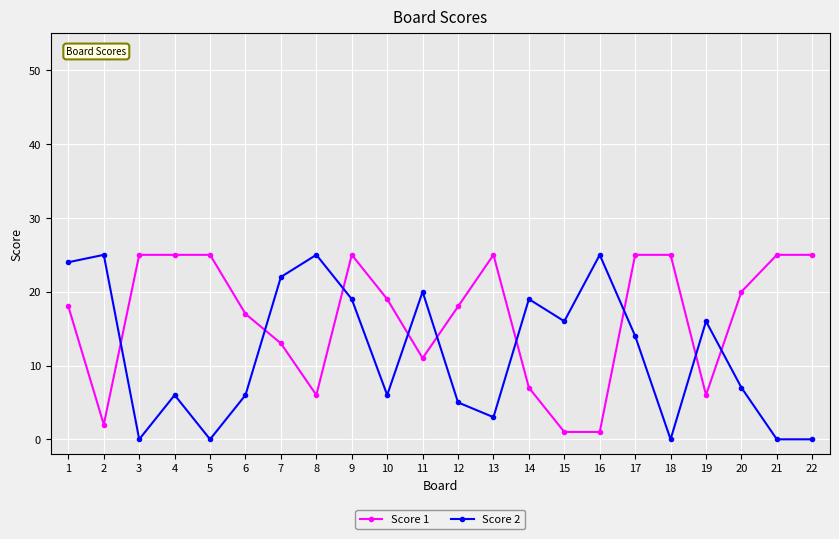

How many lines are shown in the chart?

2